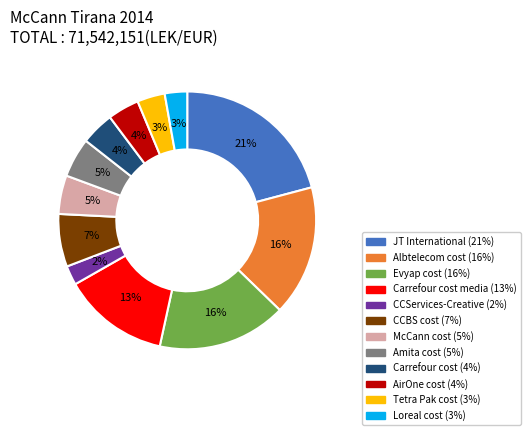

To the nearest percent, what is the average slice percentage?

8%